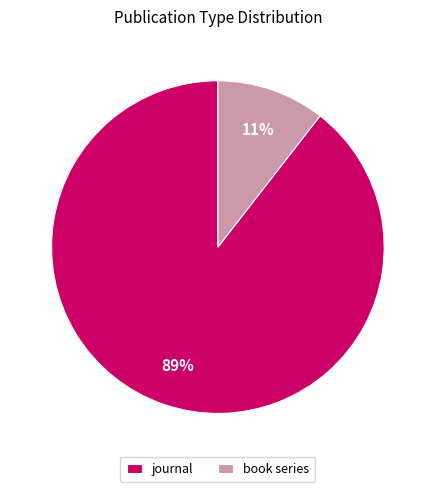

Which slice represents more than half of the pie?

journal